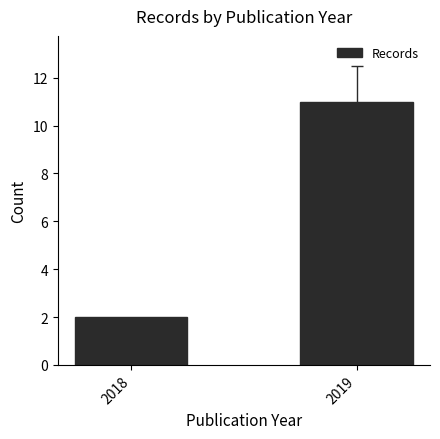

How many values are below 11?

1